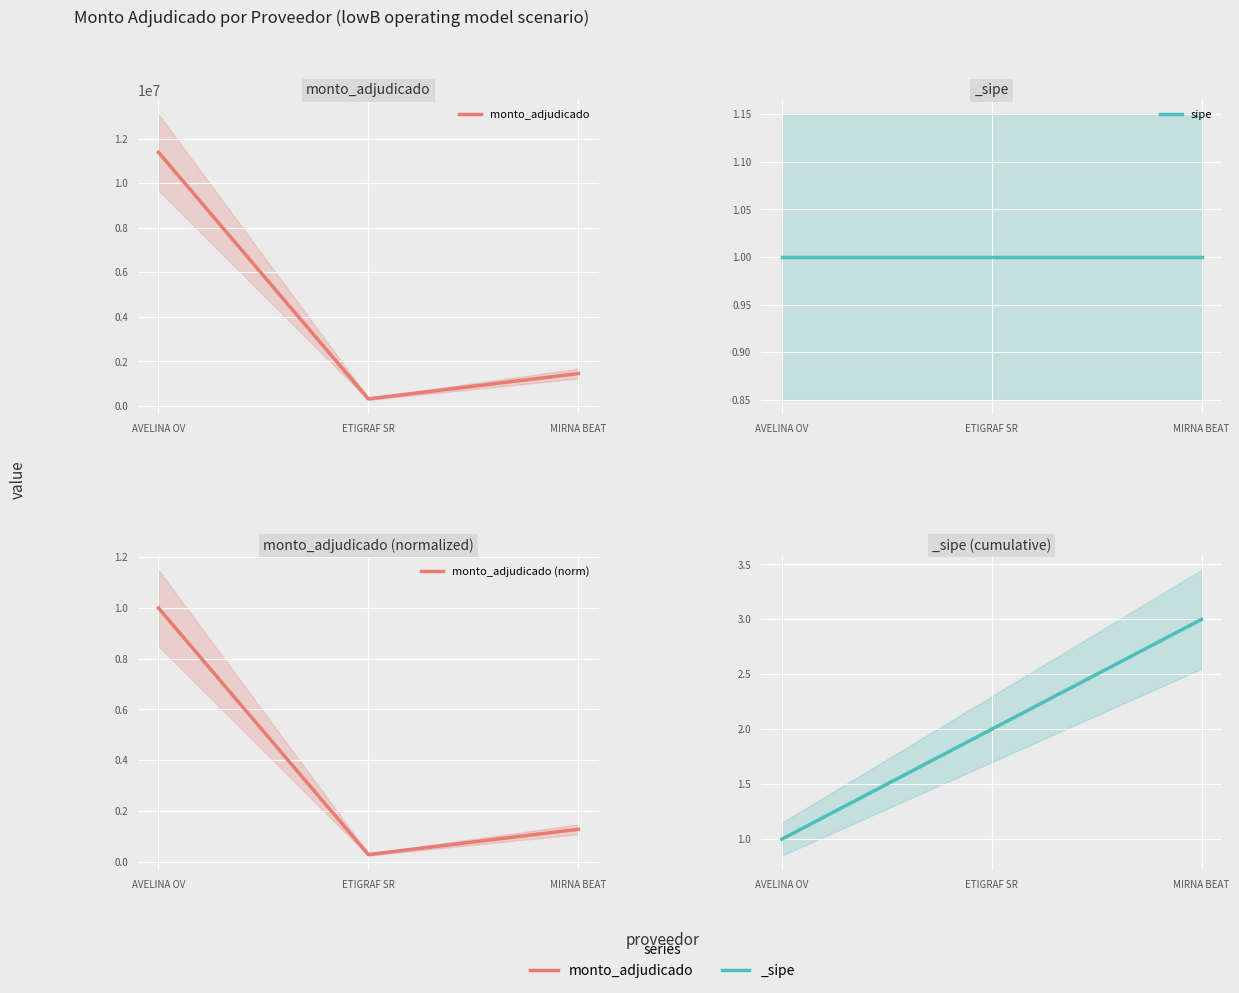

What is the spread (max minus min) of values at AVELINA OV?

11391101.0